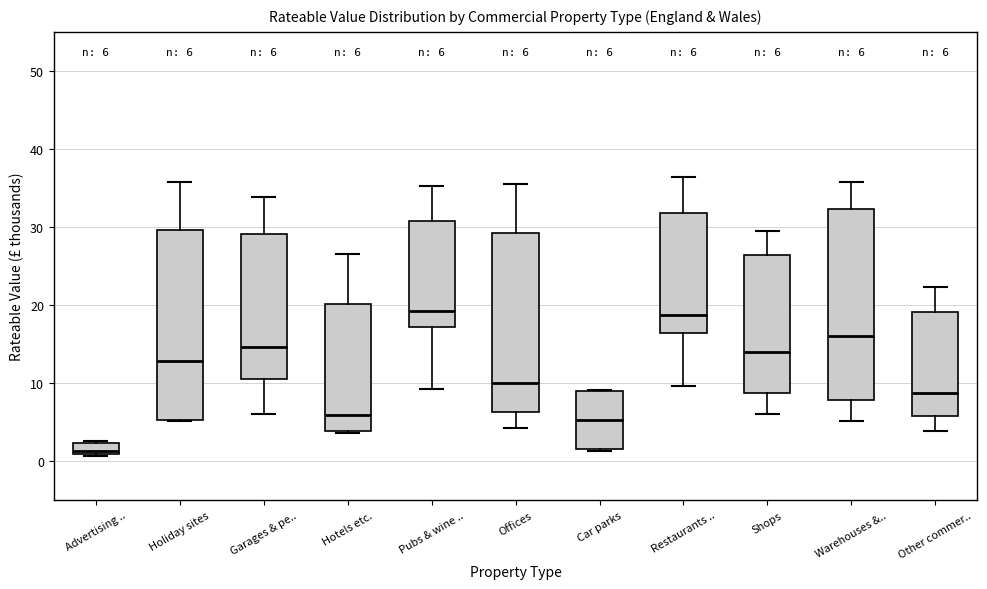

Which box's median line is the lowest?

Advertising ..